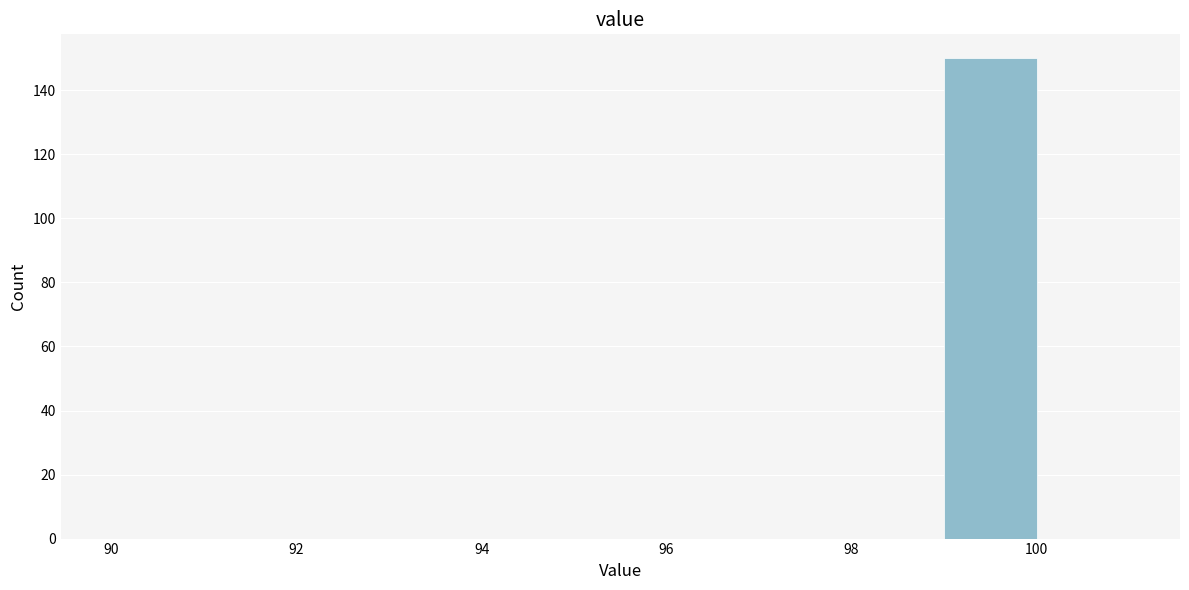

Read against the x-axis, roughly where is the centre of the tallest bar?

99.6